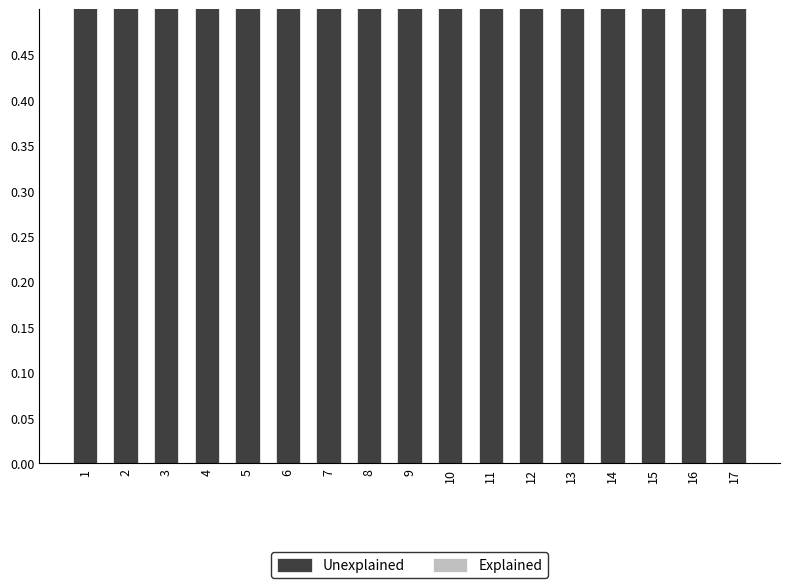

At how many categories does at least one series exceed 0?

17